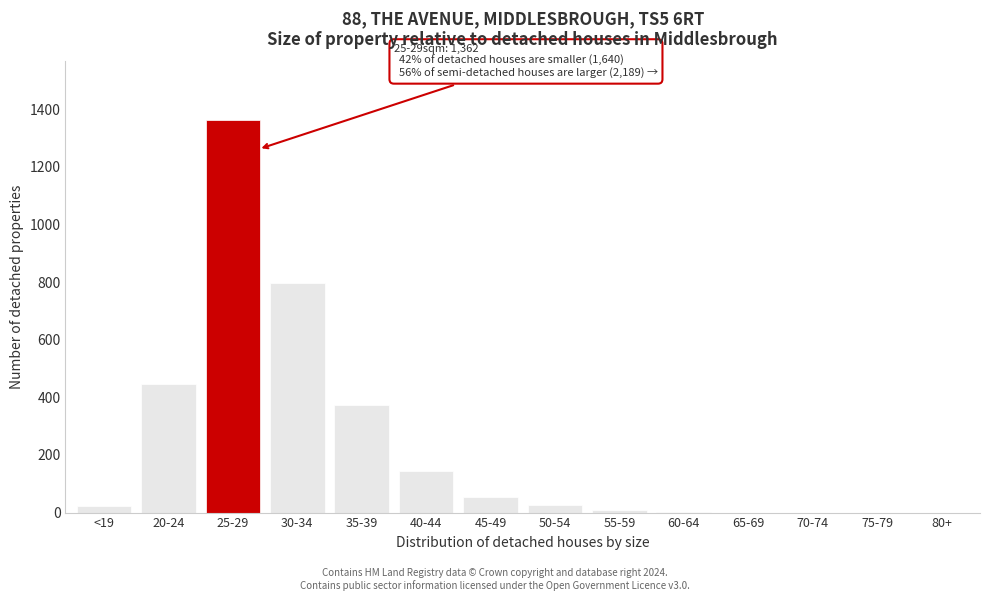

Which has a higher value, 35-39 or 40-44?

35-39